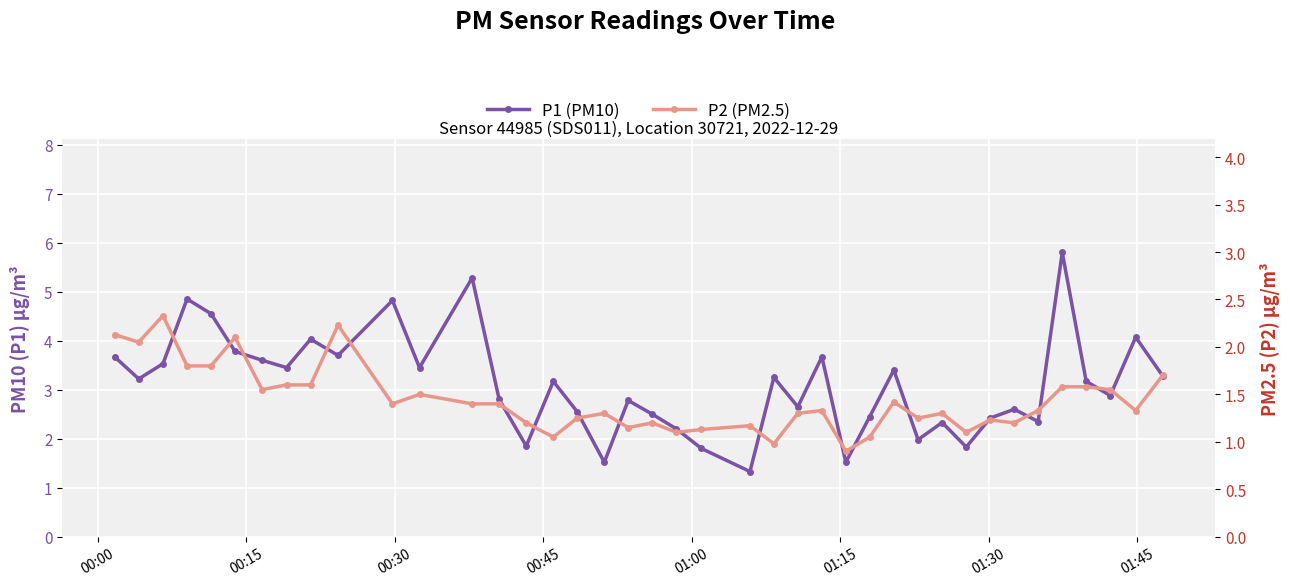

Rank the series by their average value, from lowest to highest.

P2 (PM2.5), P1 (PM10)